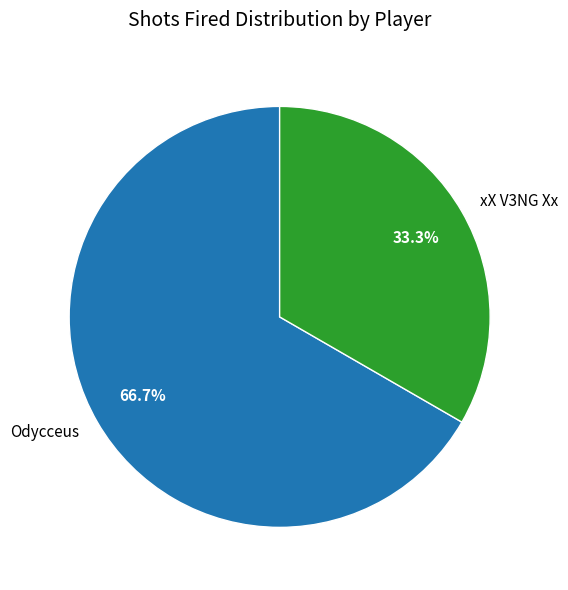

Which slice is the largest?

Odycceus